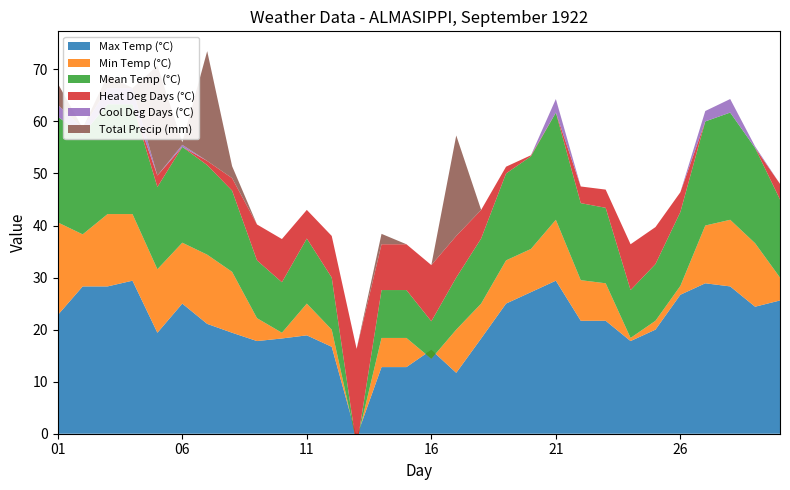

Reading left to right, extract all data points from this chart.

Max Temp (°C): 01=22.8	02=28.3	03=28.3	04=29.4	05=19.4	06=25.0	07=21.1	08=19.4	09=17.8	10=18.3	11=18.9	12=16.7	13=-0.6	14=12.8	15=12.8	16=16.1	17=11.7	18=18.3	19=25.0	20=27.2	21=29.4	22=21.7	23=21.7	24=17.8	25=20.0	26=26.7	27=28.9	28=28.3	29=24.4	30=25.6
Min Temp (°C): 01=17.8	02=10.0	03=13.9	04=12.8	05=12.2	06=11.7	07=13.3	08=11.7	09=4.4	10=1.1	11=6.1	12=3.3	13=-1.1	14=5.6	15=5.6	16=-1.7	17=8.3	18=6.7	19=8.3	20=8.3	21=11.7	22=7.8	23=7.2	24=0.6	25=1.7	26=1.7	27=11.1	28=12.8	29=12.2	30=4.4
Mean Temp (°C): 01=20.3	02=19.2	03=21.1	04=21.1	05=15.8	06=18.4	07=17.2	08=15.6	09=11.1	10=9.7	11=12.5	12=10.0	13=-0.9	14=9.2	15=9.2	16=7.2	17=10.0	18=12.5	19=16.7	20=17.8	21=20.6	22=14.8	23=14.5	24=9.2	25=10.9	26=14.2	27=20.0	28=20.6	29=18.3	30=15.0
Heat Deg Days (°C): 01=0.0	02=0.0	03=0.0	04=0.0	05=2.2	06=0.0	07=0.8	08=2.4	09=6.9	10=8.3	11=5.5	12=8.0	13=18.9	14=8.8	15=8.8	16=10.8	17=8.0	18=5.5	19=1.3	20=0.2	21=0.0	22=3.2	23=3.5	24=8.8	25=7.1	26=3.8	27=0.0	28=0.0	29=0.0	30=3.0
Cool Deg Days (°C): 01=2.3	02=1.2	03=3.1	04=3.1	05=0.0	06=0.4	07=0.0	08=0.0	09=0.0	10=0.0	11=0.0	12=0.0	13=0.0	14=0.0	15=0.0	16=0.0	17=0.0	18=0.0	19=0.0	20=0.0	21=2.6	22=0.0	23=0.0	24=0.0	25=0.0	26=0.0	27=2.0	28=2.6	29=0.3	30=0.0
Total Precip (mm): 01=4.1	02=0.0	03=2.5	04=0.0	05=21.1	06=0.5	07=21.1	08=2.3	09=0.0	10=0.0	11=0.0	12=0.0	13=0.0	14=2.0	15=0.0	16=0.0	17=19.3	18=0.0	19=0.0	20=0.0	21=0.0	22=0.0	23=0.0	24=0.0	25=0.0	26=0.0	27=0.0	28=0.0	29=0.0	30=0.0